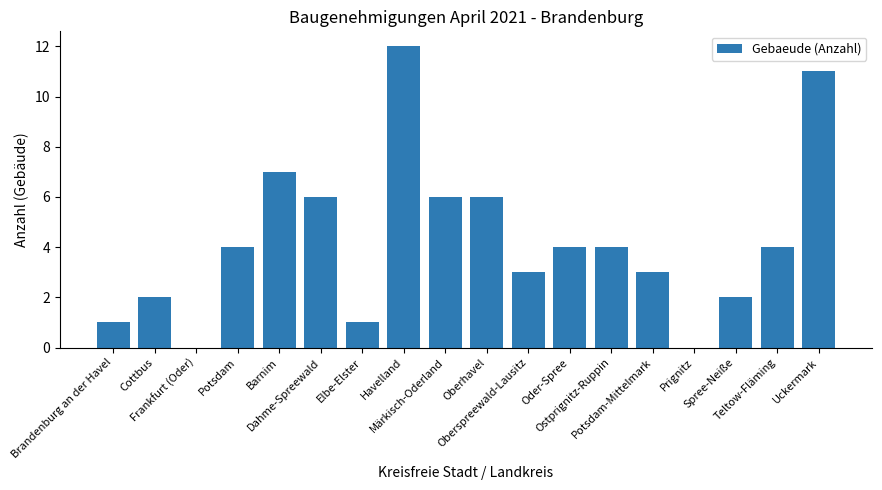

What is the sum of the values at Ostprignitz-Ruppin and Potsdam-Mittelmark?

7